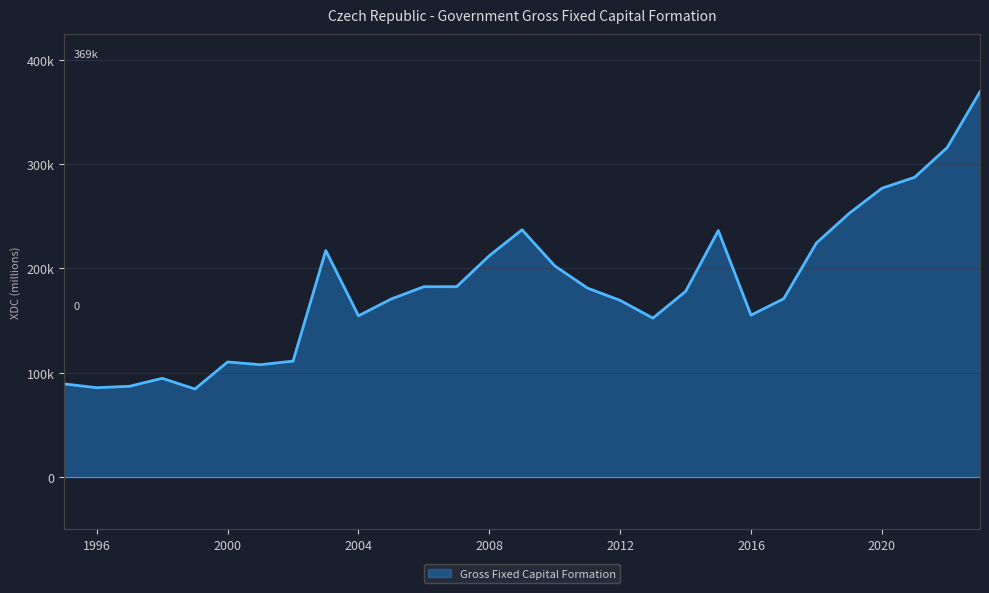

List the labels in order of value, smallest first.

1999, 1996, 1997, 1995, 1998, 2001, 2000, 2002, 2013, 2004, 2016, 2012, 2005, 2017, 2014, 2011, 2007, 2006, 2010, 2008, 2003, 2018, 2015, 2009, 2019, 2020, 2021, 2022, 2023